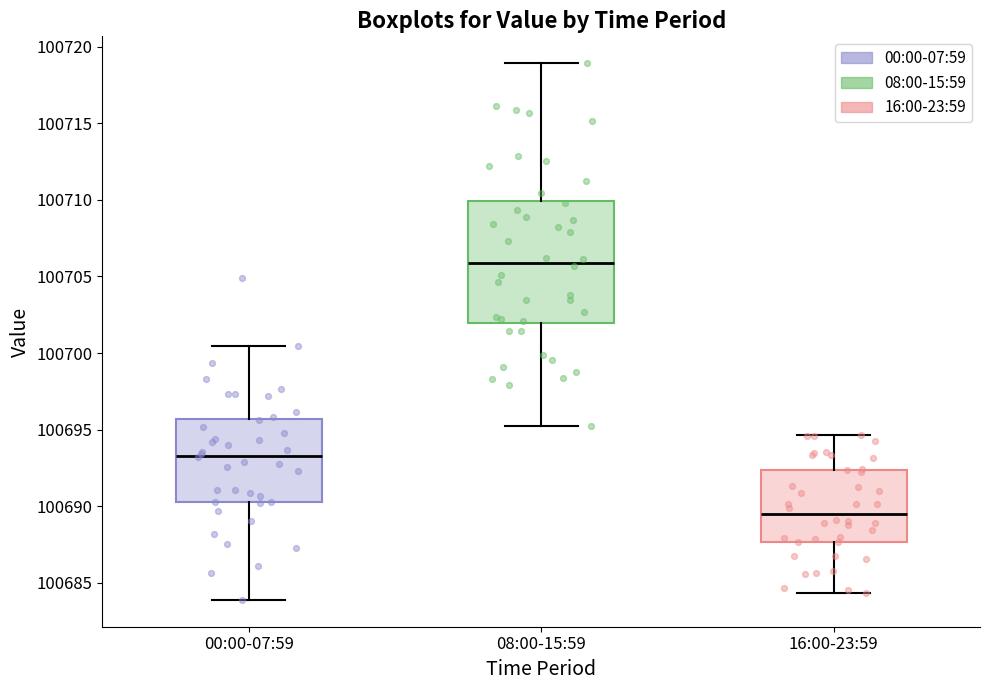

Which box has the highest median line?

08:00-15:59